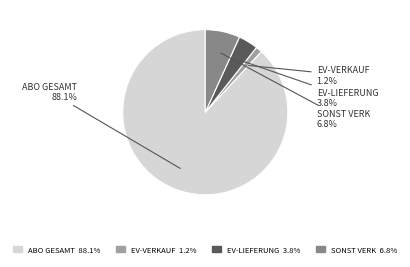

Which slice is the largest?

ABO GESAMT